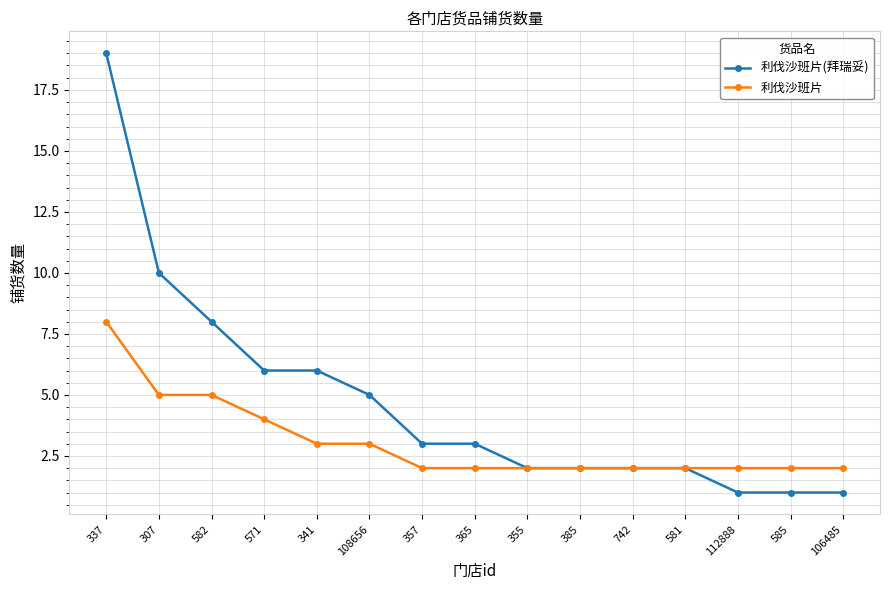

At 108656, list the series in order from largest to smallest.

利伐沙班片(拜瑞妥), 利伐沙班片